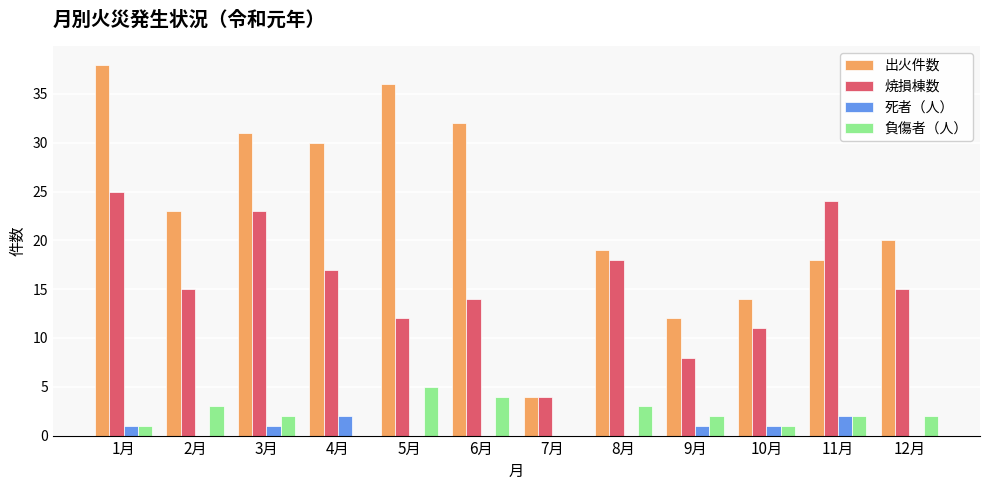

Where is 焼損棟数 nearest to the value 14?

6月